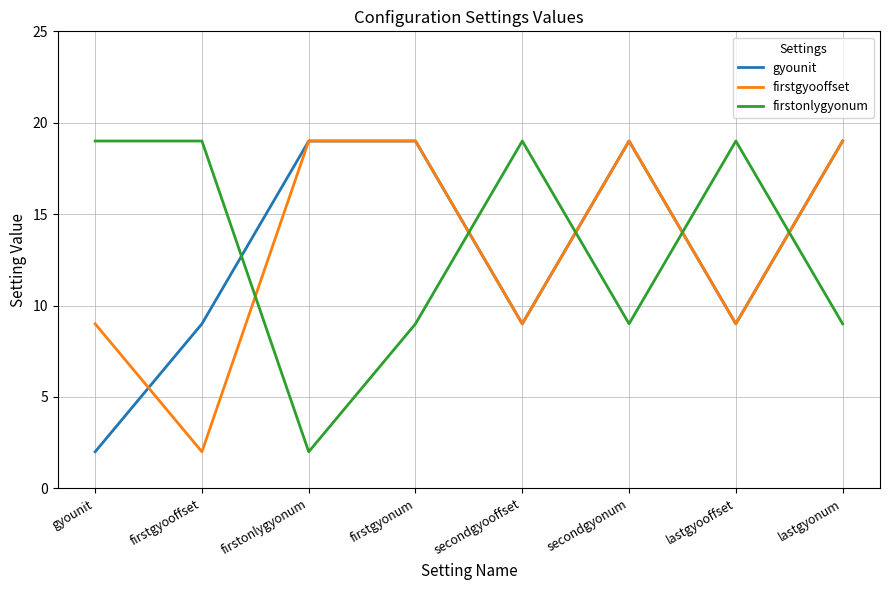

Is the value of gyounit at gyounit greater than the value of firstgyooffset at lastgyooffset?

No